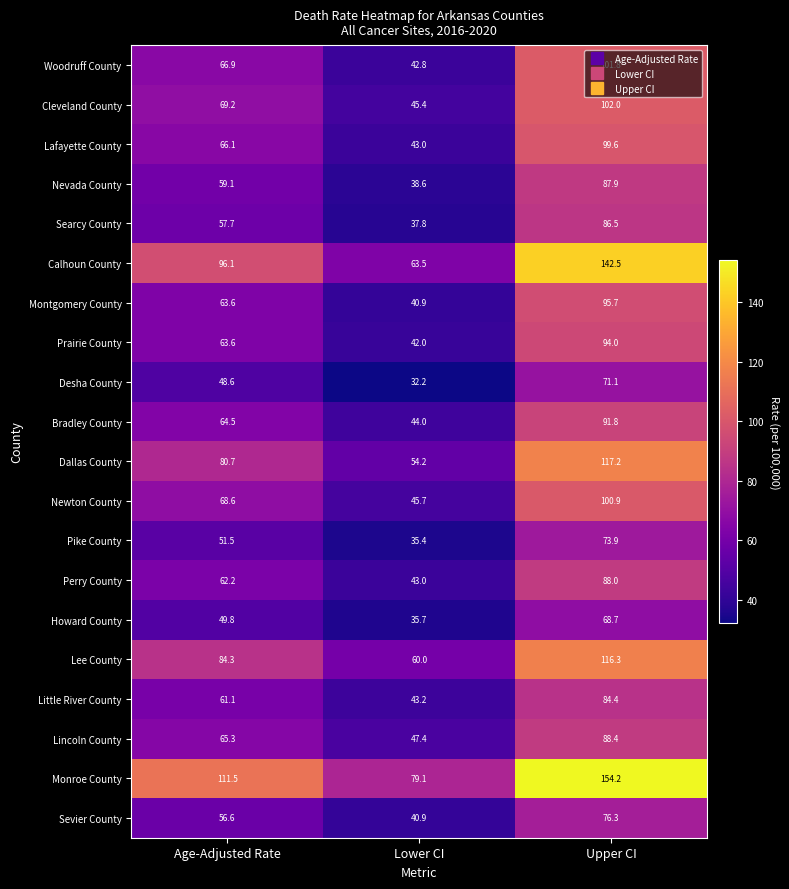

What is the spread (max minus min) of values at Age-Adjusted Rate?

62.9